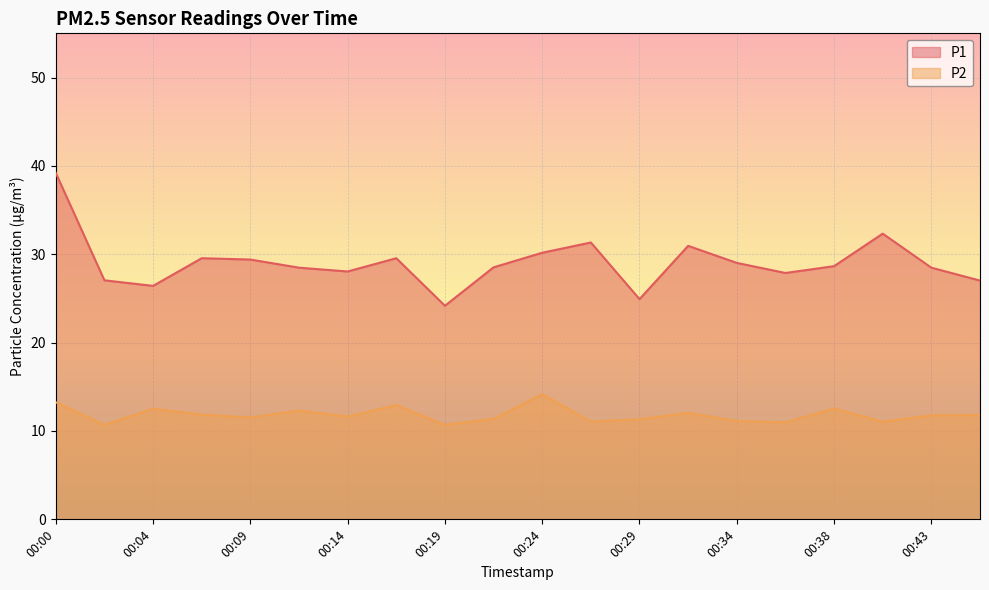

At 00:14, list the series in order from largest to smallest.

P1, P2